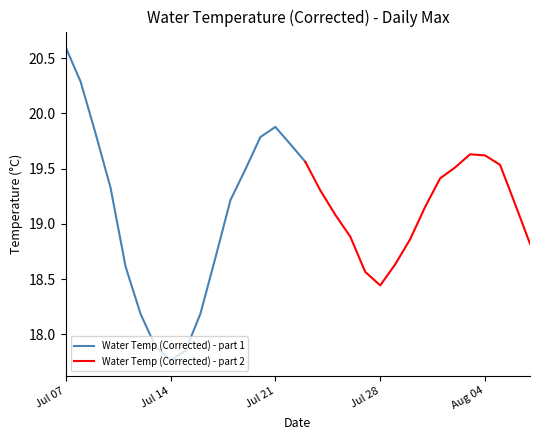

Reading left to right, transcribe all the data shown in this chart.

20.6	20.3	19.8	19.3	18.6	18.2	17.9	17.8	17.9	18.2	18.7	19.2	19.5	19.8	19.9	19.7	19.6	19.3	19.1	18.9	18.6	18.4	18.6	18.9	19.2	19.4	19.5	19.6	19.6	19.5	19.2	18.8